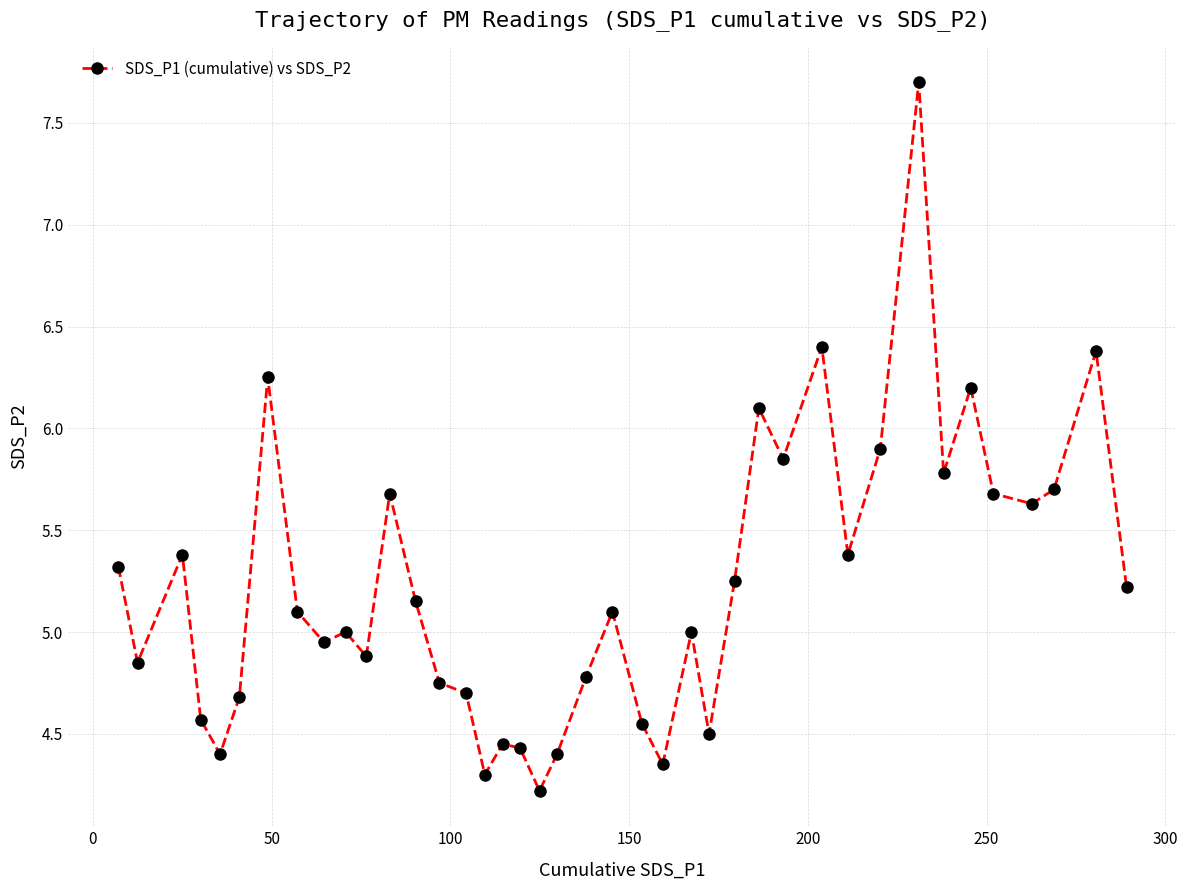

What is the difference between the maximum and minimum values?

3.5